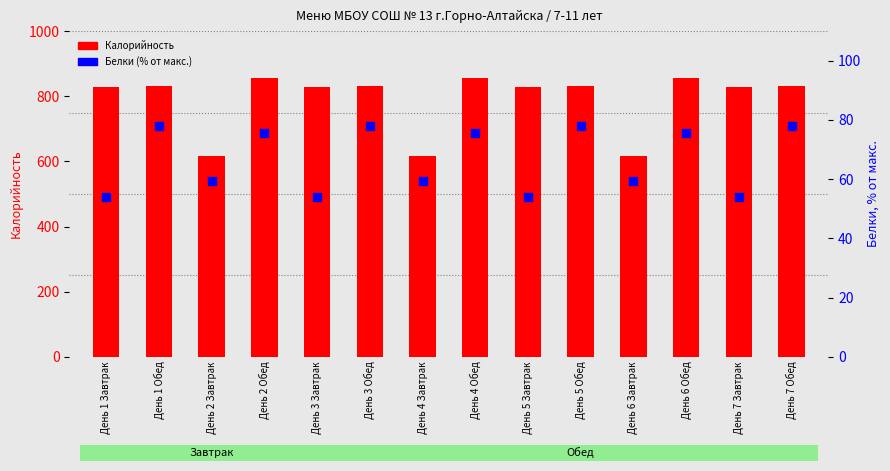

Which series reaches the maximum Y coordinate?

Калорийность